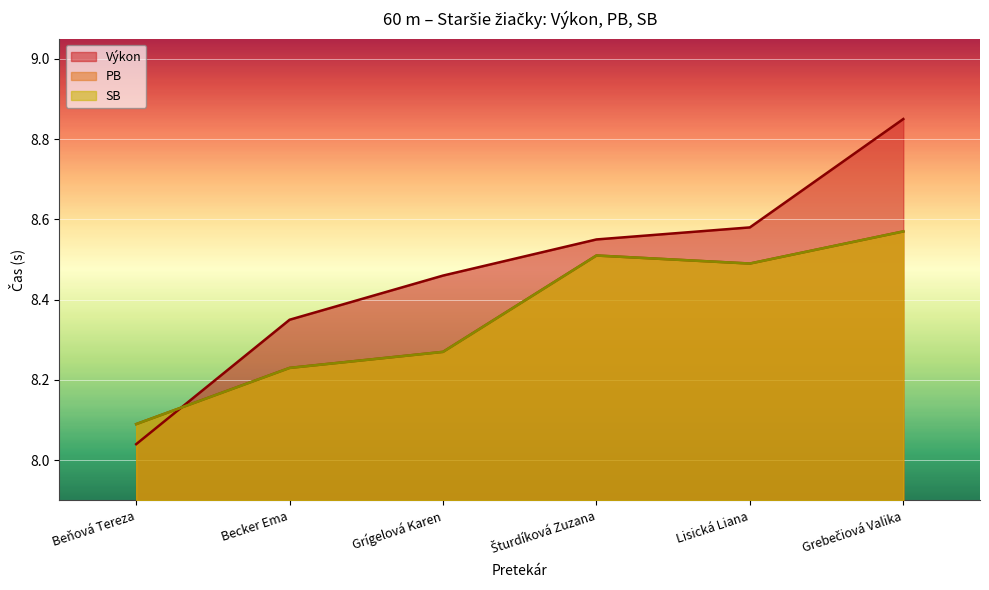

Does the chart display data point markers on the line(s)?

No